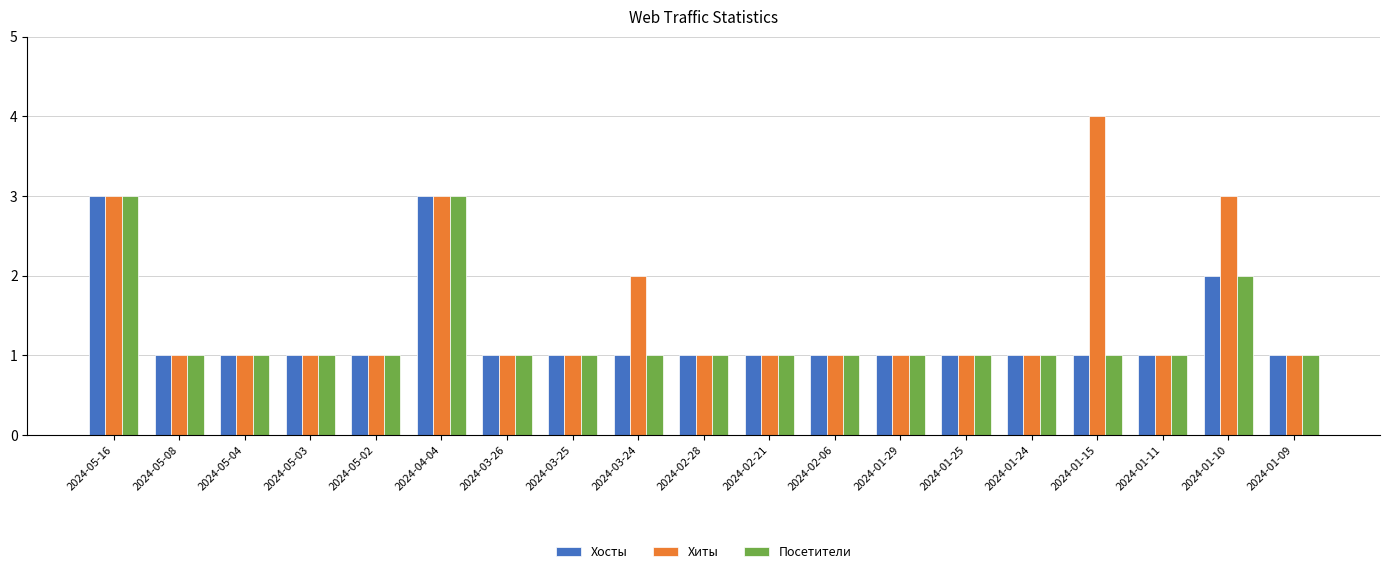

Which series has the widest spread of values?

Хиты